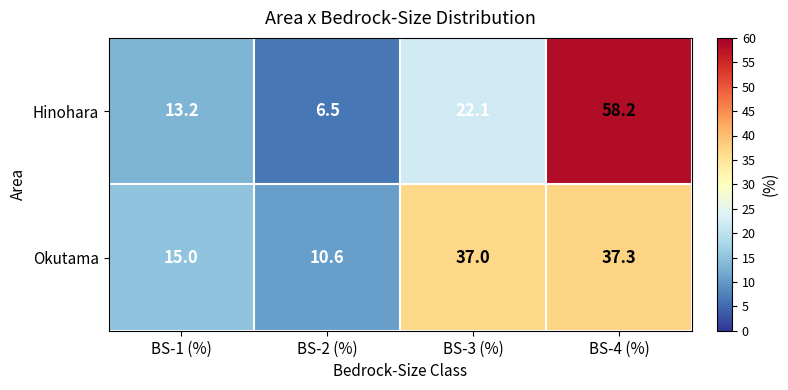

What is the sum of the Hinohara values at BS-3 (%) and BS-1 (%)?

35.3